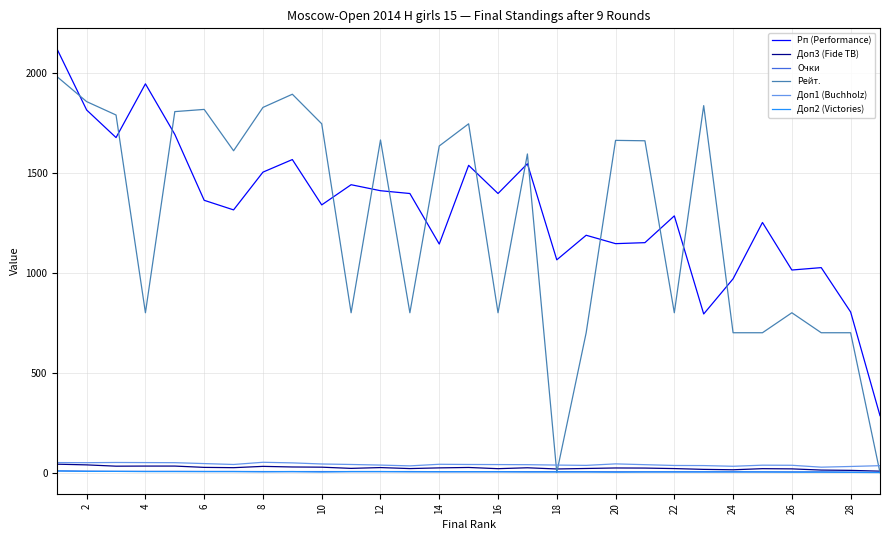

Which series has the largest range (max minus min)?

Рейт.